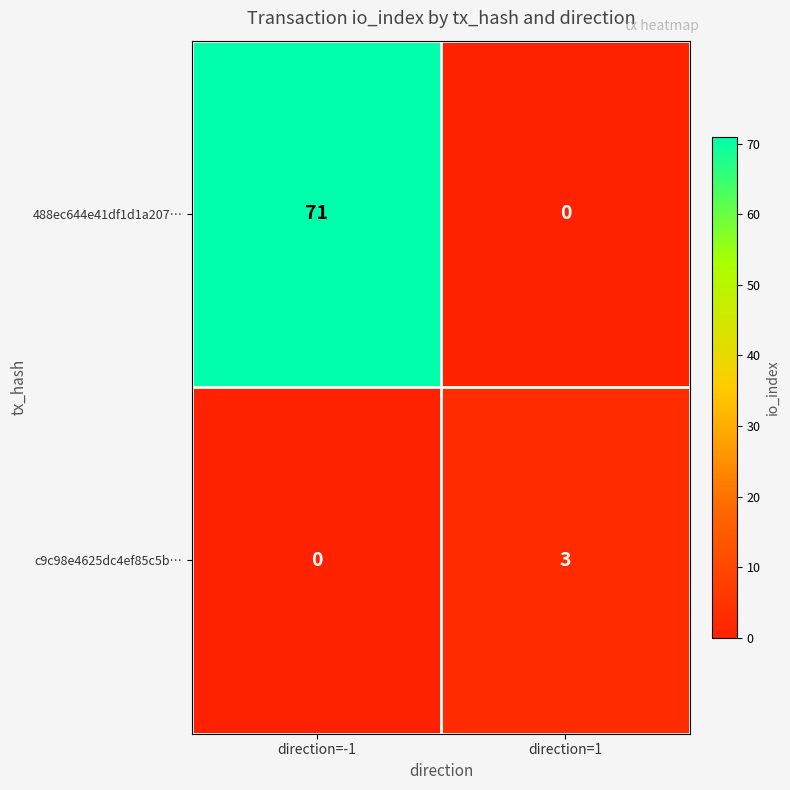

Reading left to right, transcribe all the data shown in this chart.

488ec644e41df1d1a207…: direction=-1=71	direction=1=0
c9c98e4625dc4ef85c5b…: direction=-1=0	direction=1=3